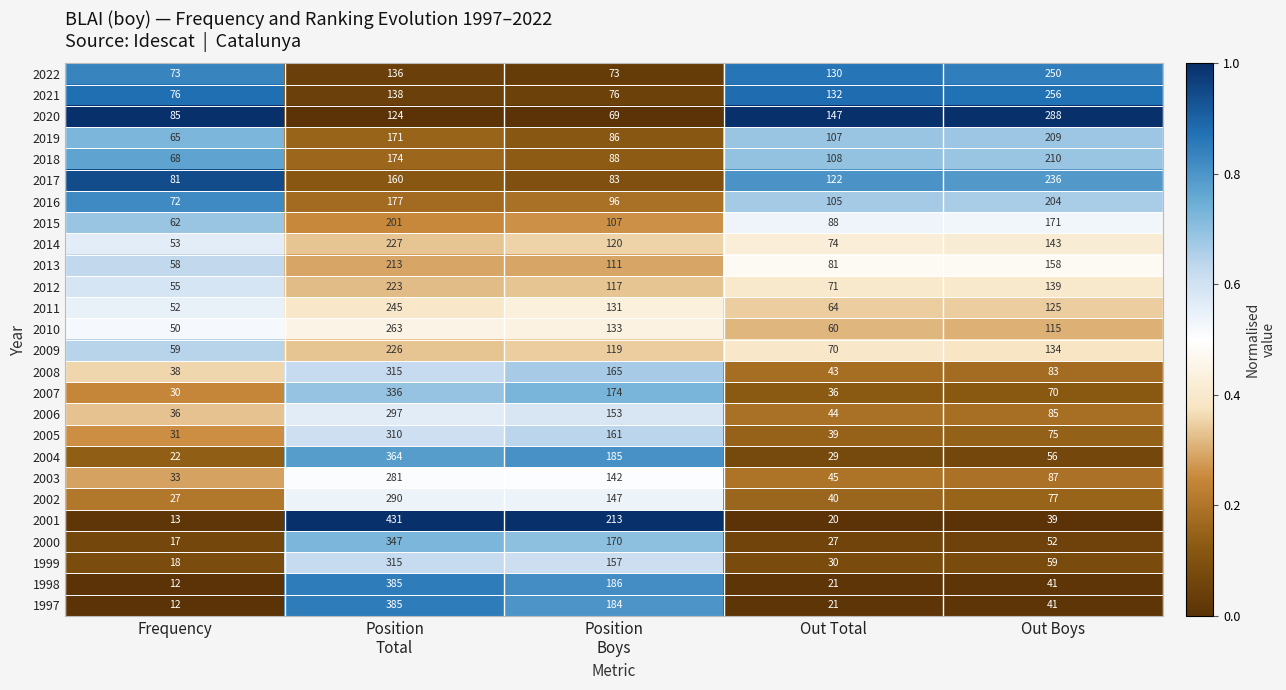

How many 2018 values are between 88 and 174?

3